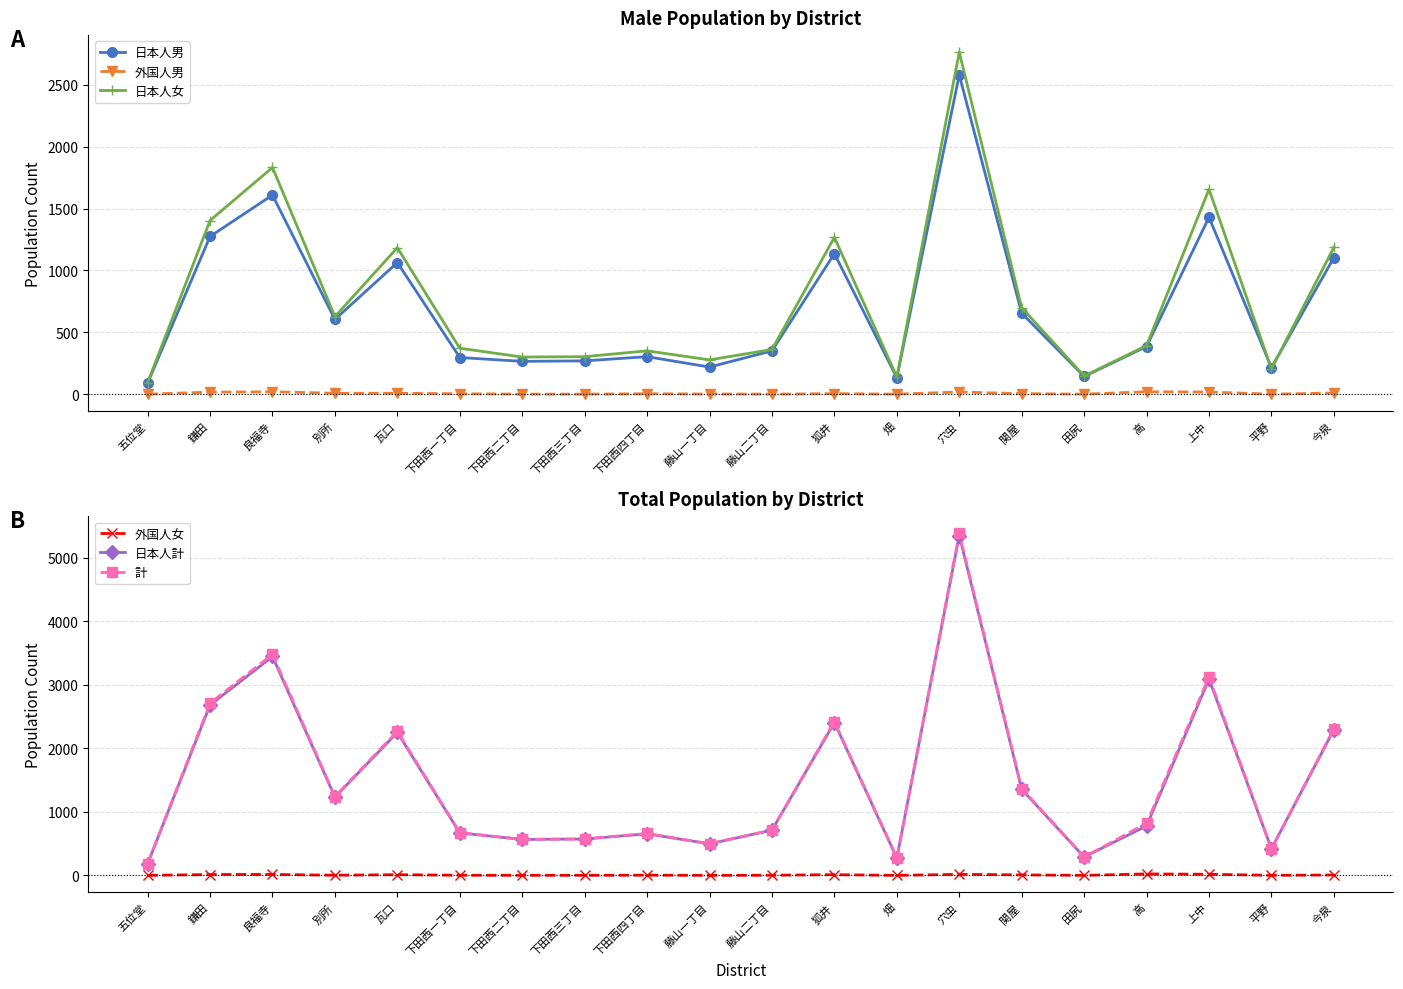

What are all the series names shown in the legend?

日本人男, 外国人男, 日本人女, 外国人女, 日本人計, 計